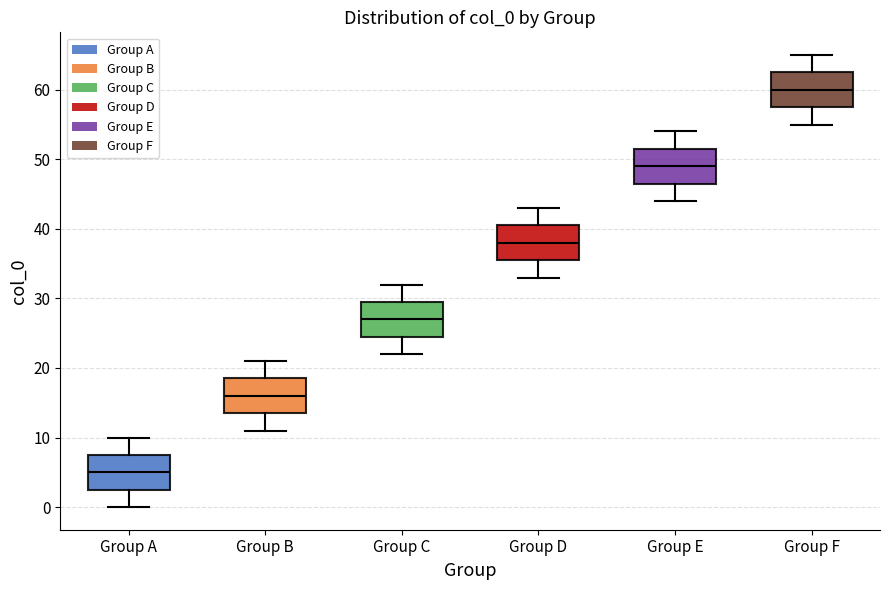

Which box's median line is the highest?

Group F